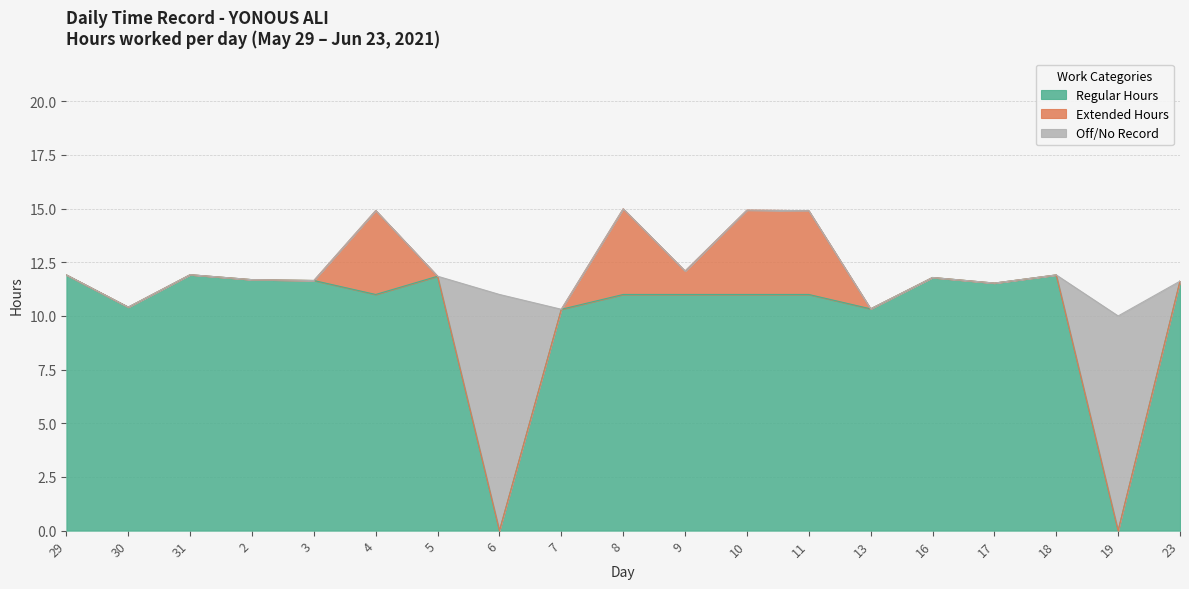

What position from the right is 6?

12